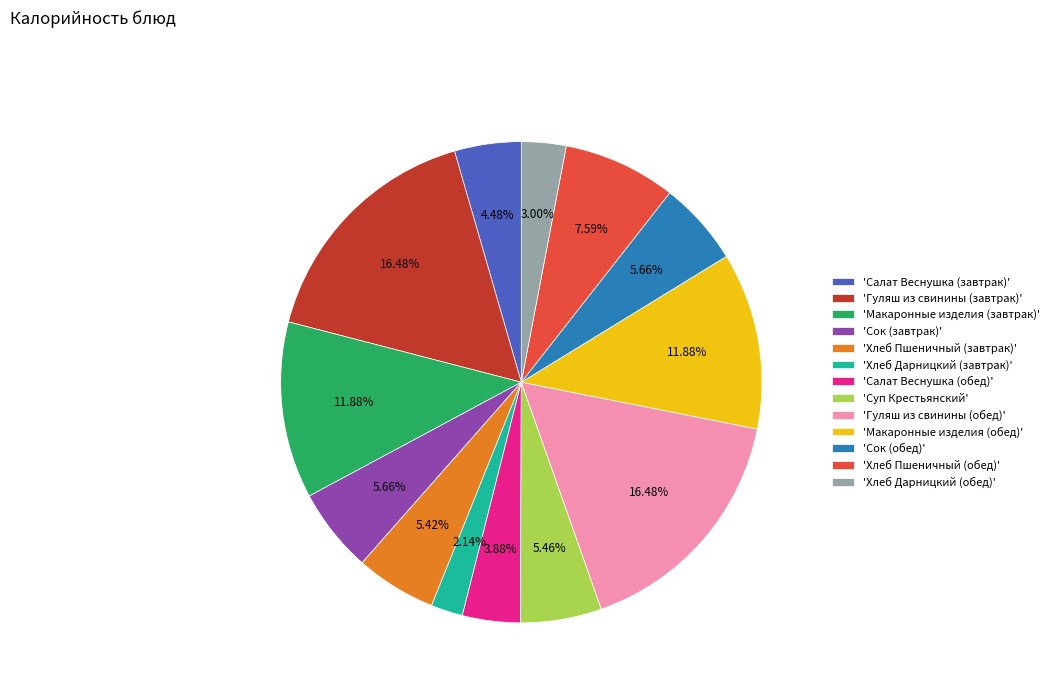

Which category has the smallest portion of the pie?

'Хлеб Дарницкий (завтрак)'